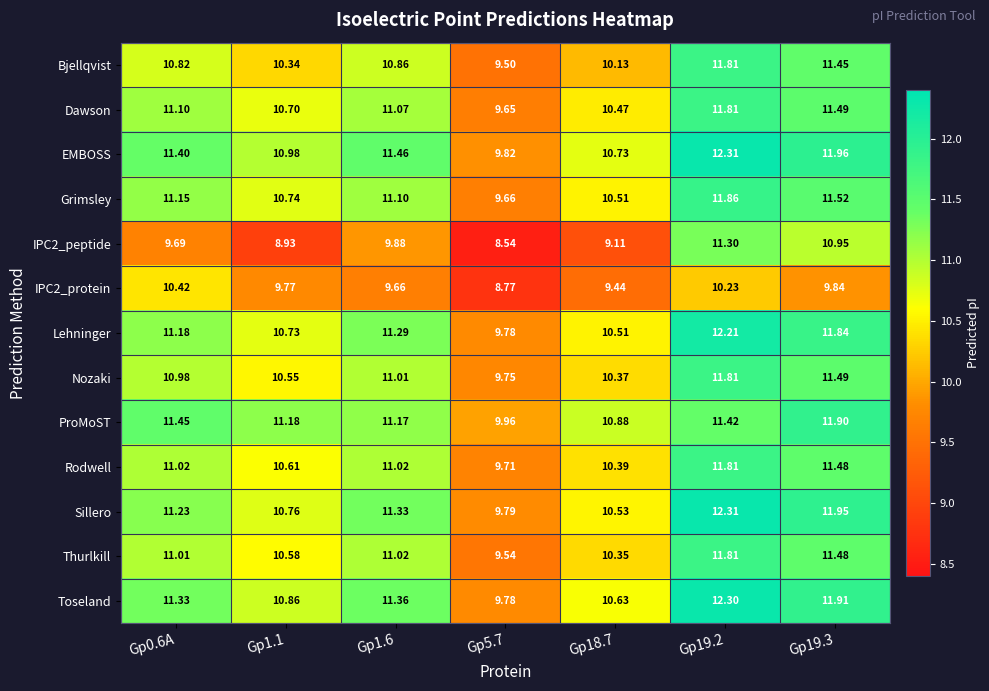

Which series has the largest total across all categories?

EMBOSS